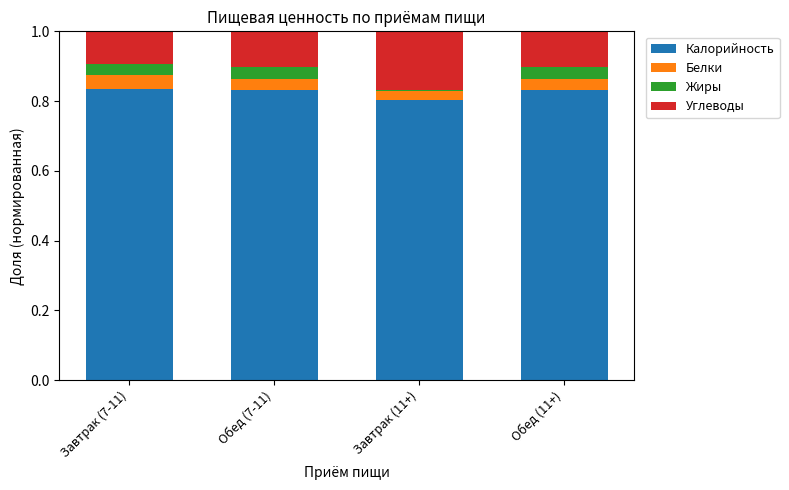

What is the total value across all series at Обед (7-11)?

1.0